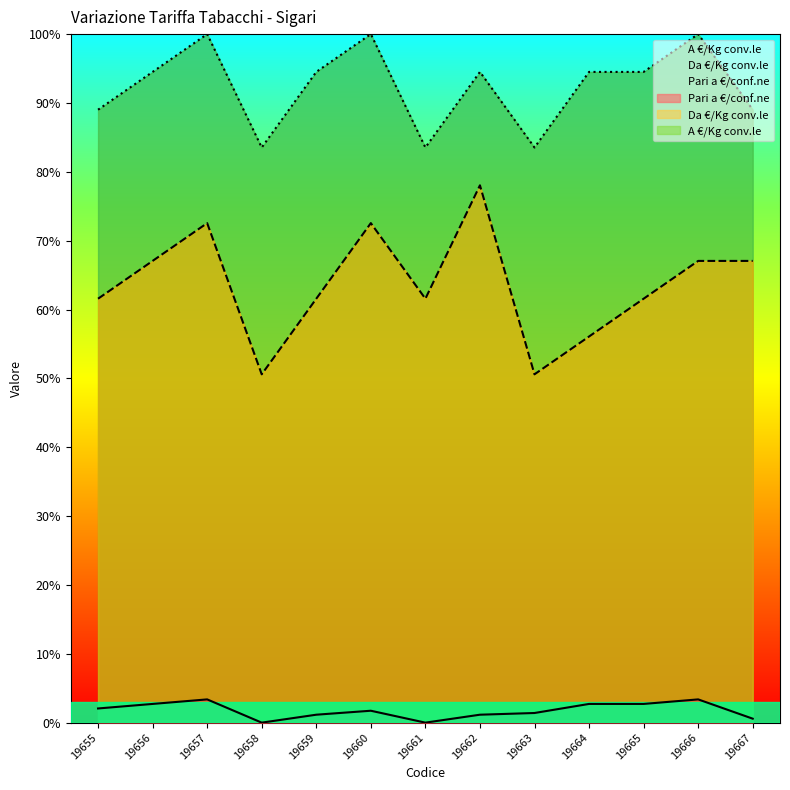

Is the value of Da €/Kg conv.le at 19661 greater than the value of A €/Kg conv.le at 19663?

No